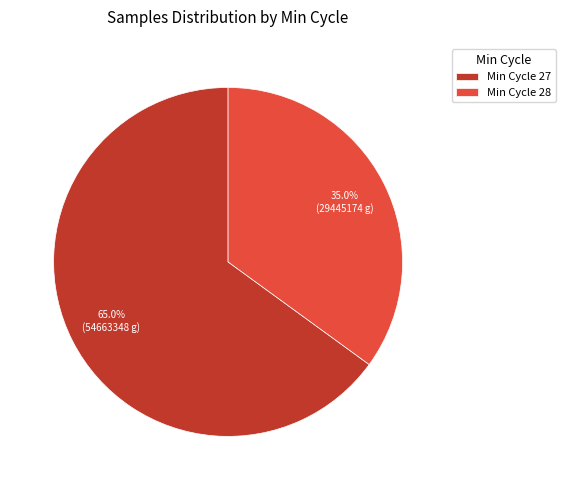

Do Min Cycle 27 and Min Cycle 28 together represent more than half of the pie?

Yes